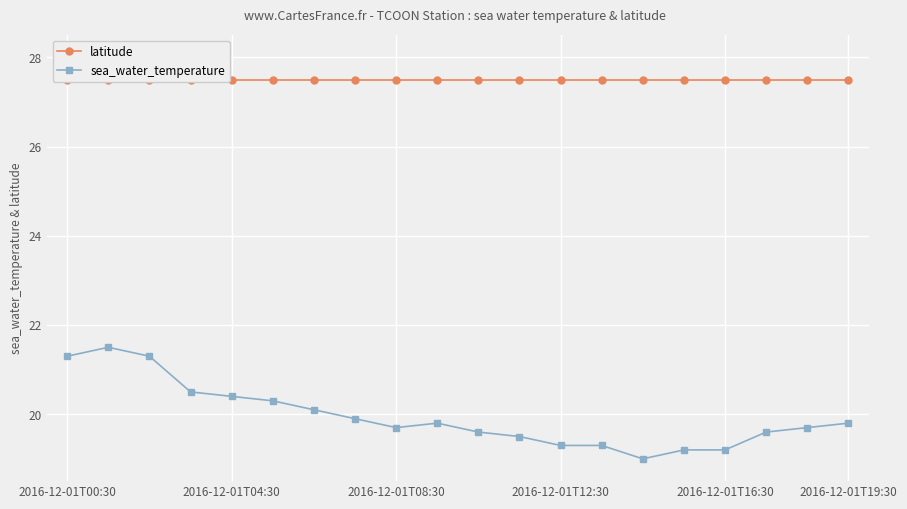

Rank the series at 15 from highest to lowest value.

latitude, sea_water_temperature